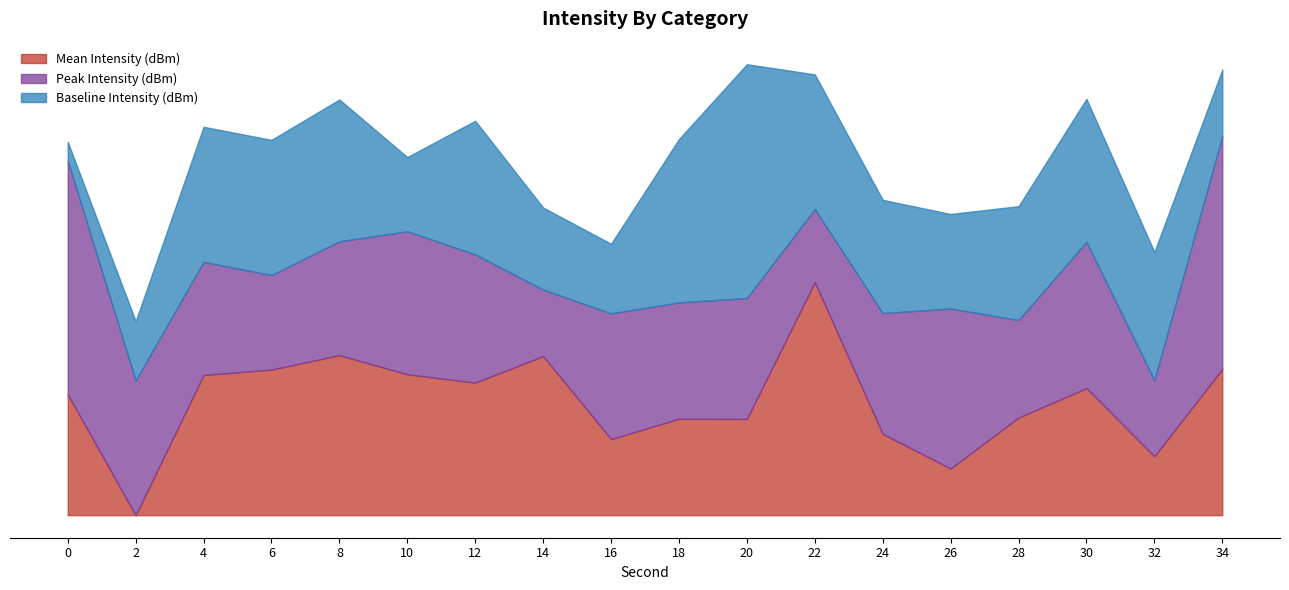

At which category does Baseline Intensity (dBm) reach its first local peak?

8